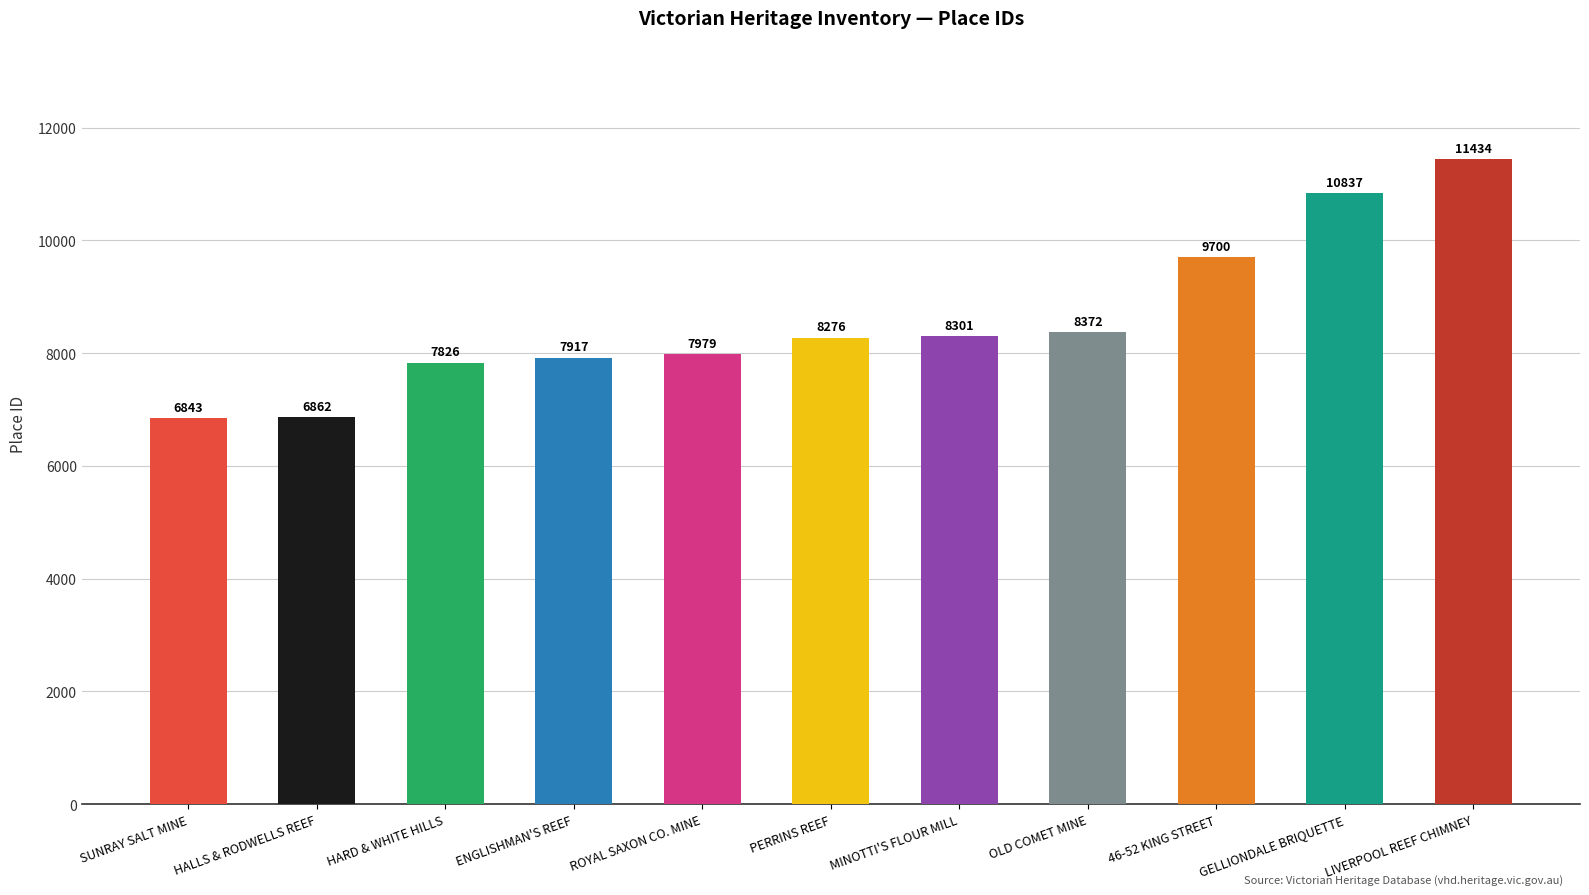

Between SUNRAY SALT MINE and MINOTTI'S FLOUR MILL, which is larger?

MINOTTI'S FLOUR MILL